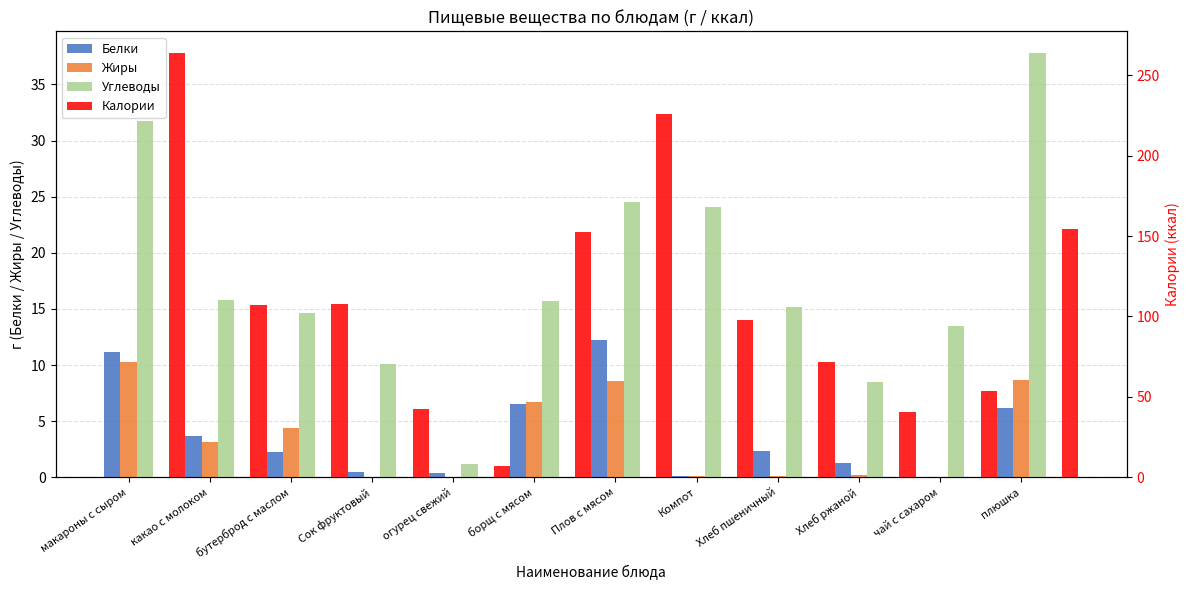

List the series in order of their peak value, lowest first.

Жиры, Белки, Углеводы, Калории